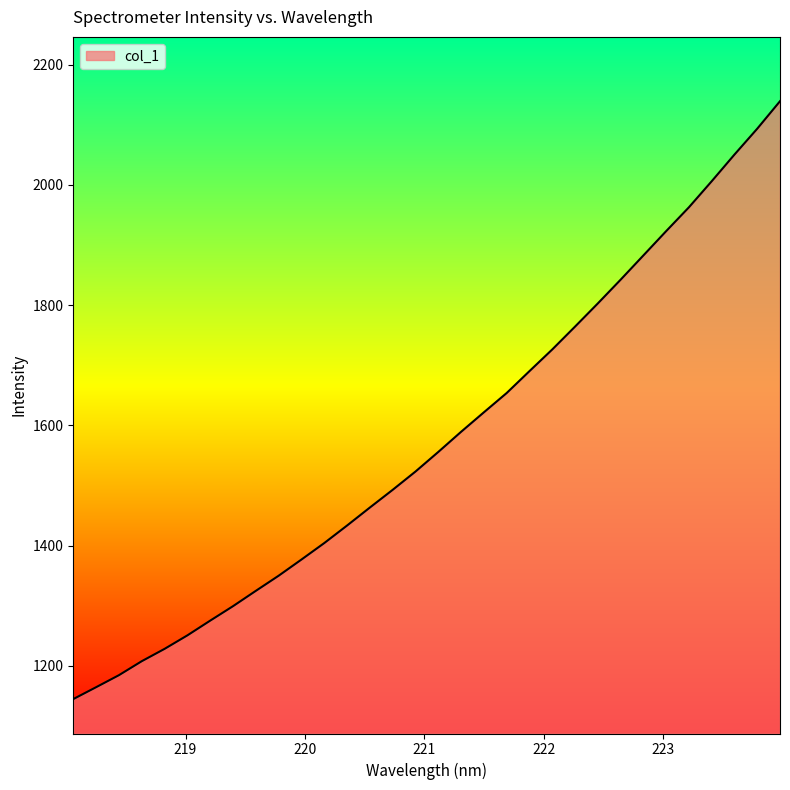

What is the minimum value shown in the chart?

1144.9